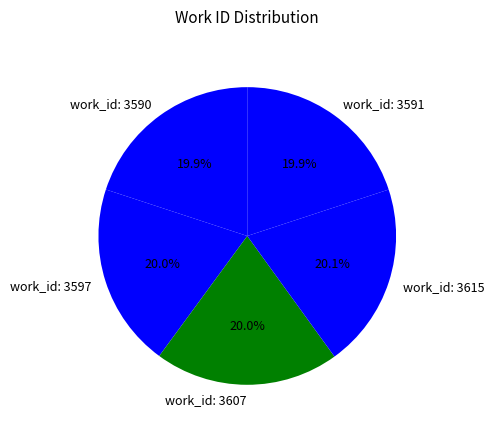

Approximately how many times larger is the value at work_id: 3591 compared to work_id: 3590?

1.0